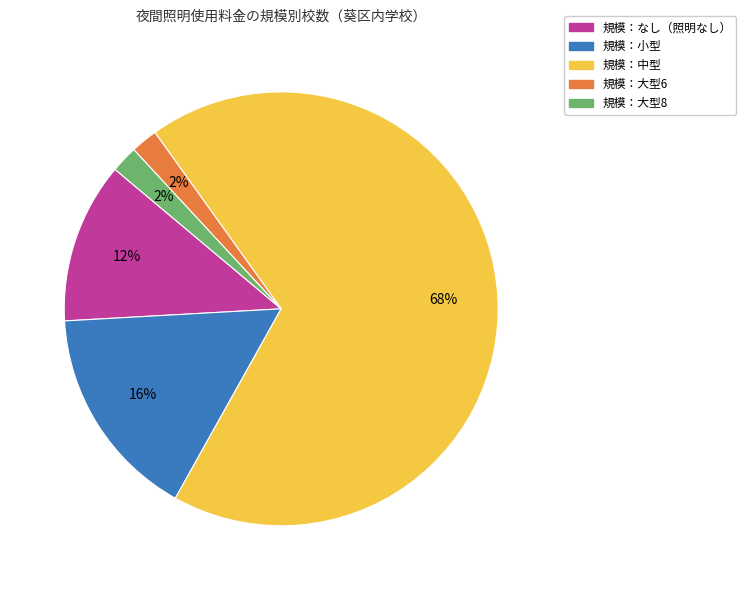

How many segments does this pie chart have?

5